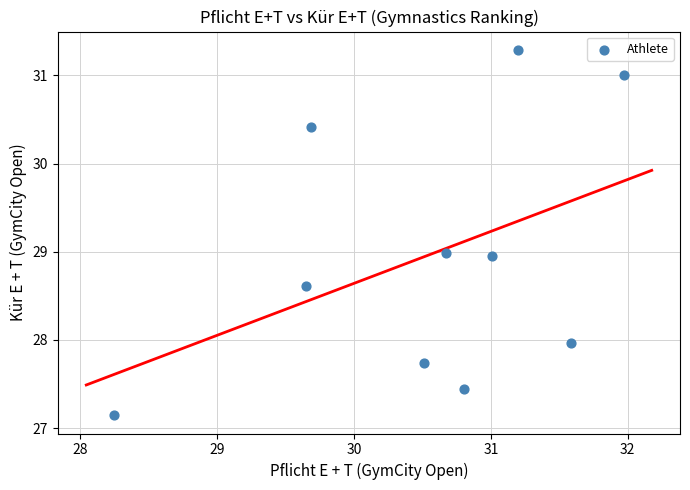

What is the range of Y values (max minus min)?

4.1